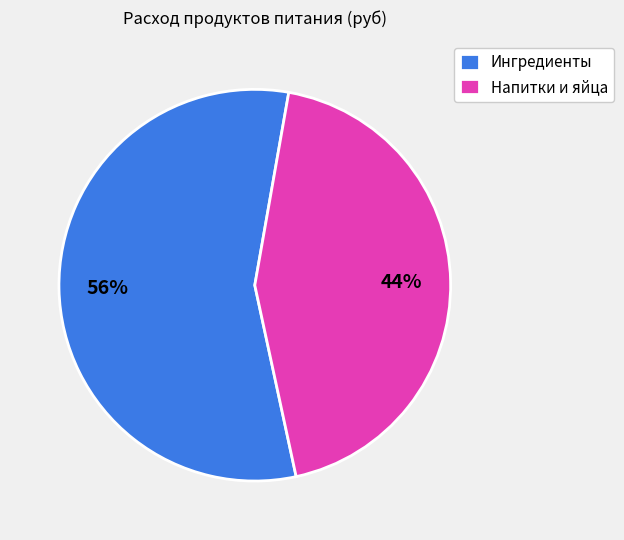

True or false: Ингредиенты accounts for 56% of the total.

True